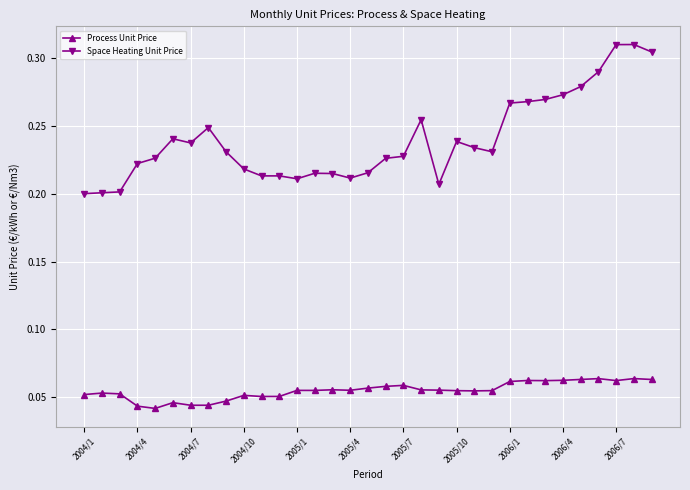

True or false: Process Unit Price has more than 0 points higher than both neighbors.

True